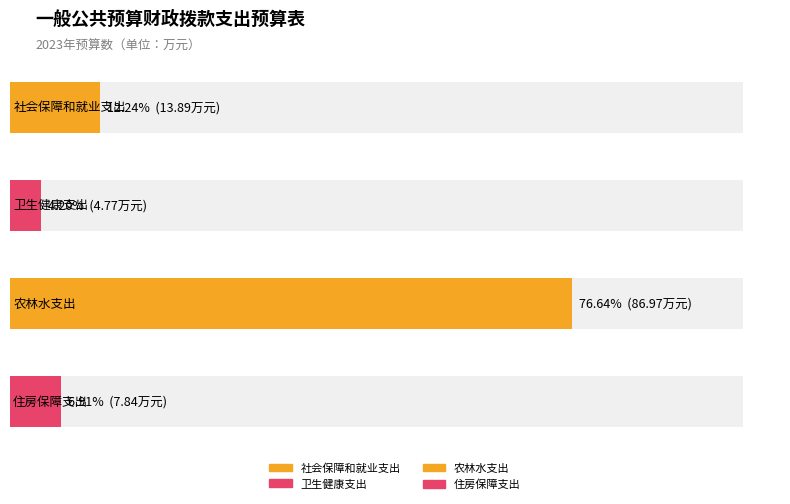

What is the ratio of the value at 农林水支出 to the value at 住房保障支出?

11.1